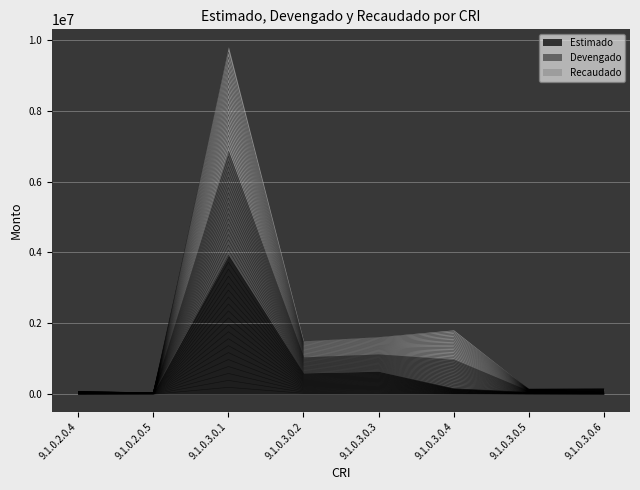

Which category has the lowest value in the Recaudado series?

9.1.0.2.0.5